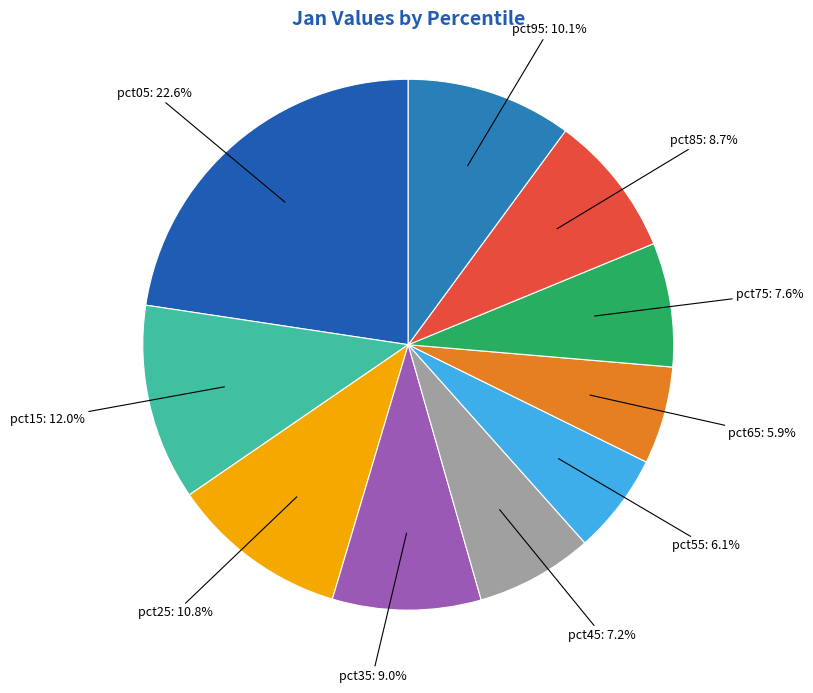

To the nearest percent, what percentage of the pie is pct65?

6%